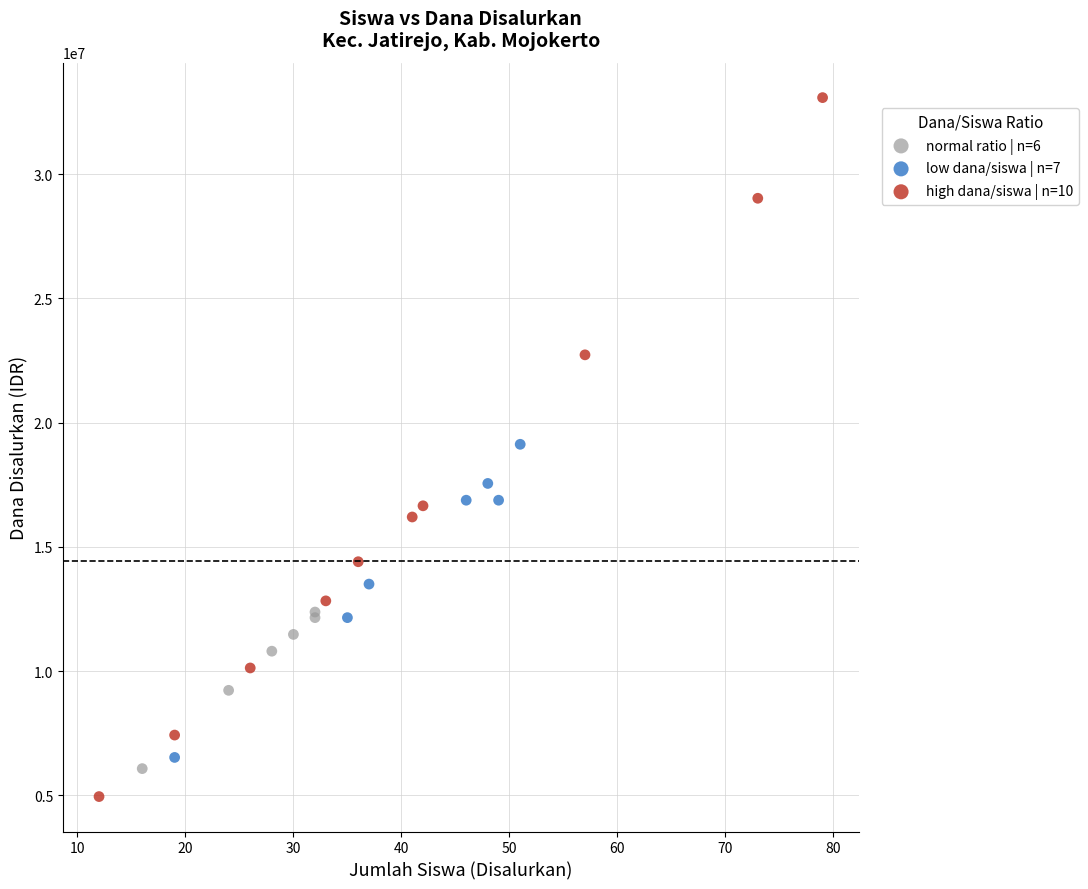

Which series has the widest spread of Y values?

high dana/siswa | n=10